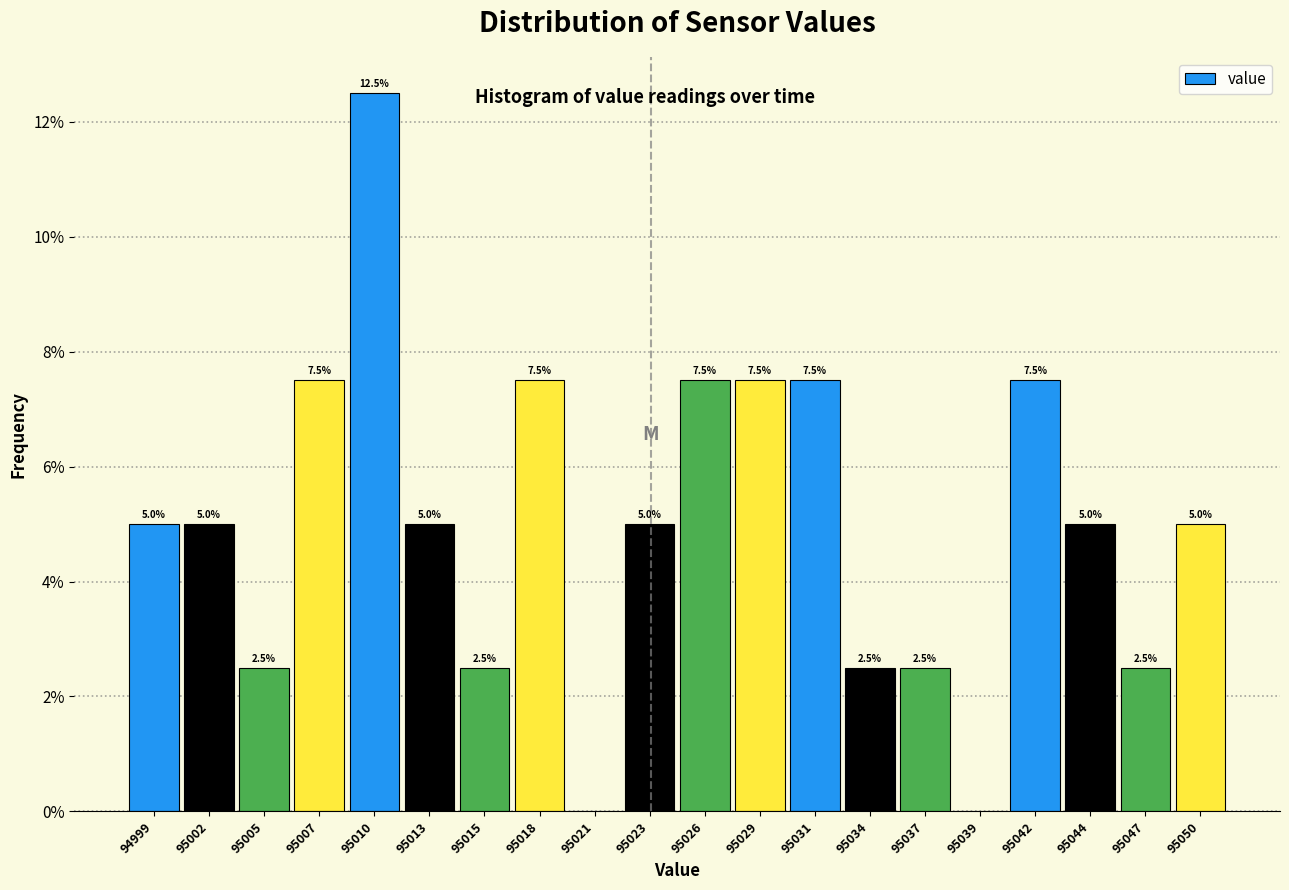

Reading right to left, transcribe all the data shown in this chart.

95050=5.0	95047=2.5	95044=5.0	95042=7.5	95039=0.0	95037=2.5	95034=2.5	95031=7.5	95029=7.5	95026=7.5	95023=5.0	95021=0.0	95018=7.5	95015=2.5	95013=5.0	95010=12.5	95007=7.5	95005=2.5	95002=5.0	94999=5.0